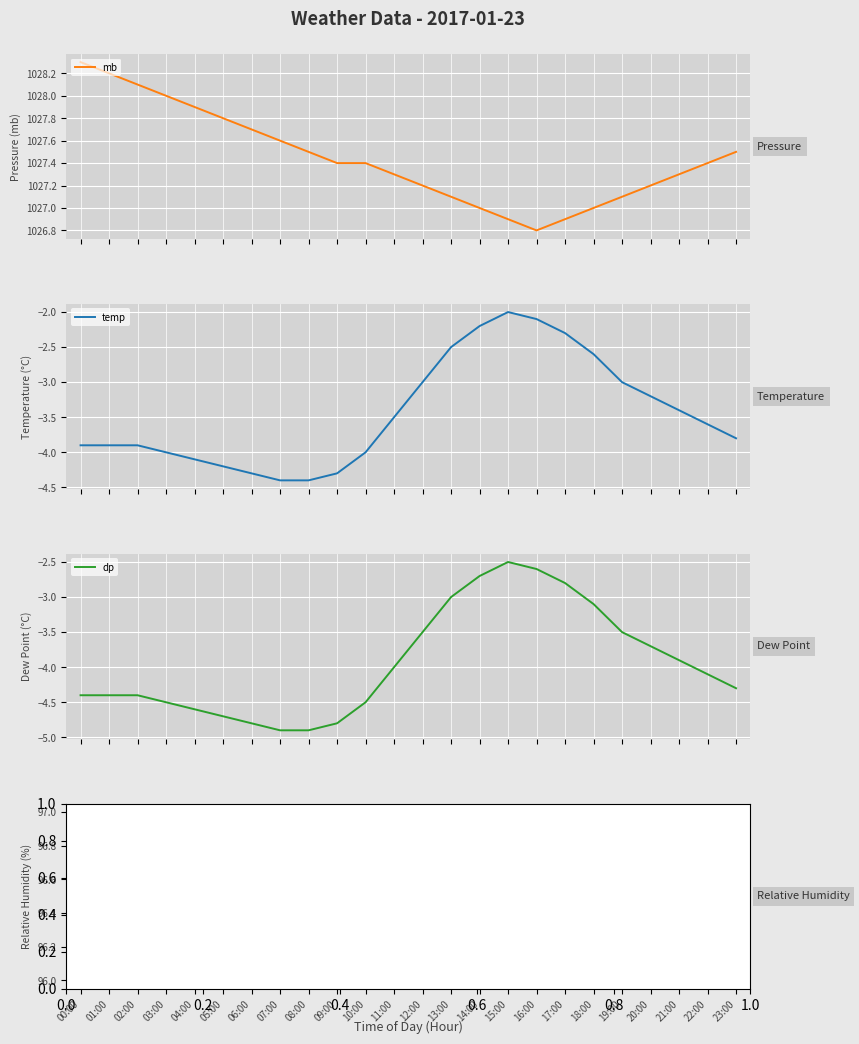

What is the sum of all dp values?

-94.6